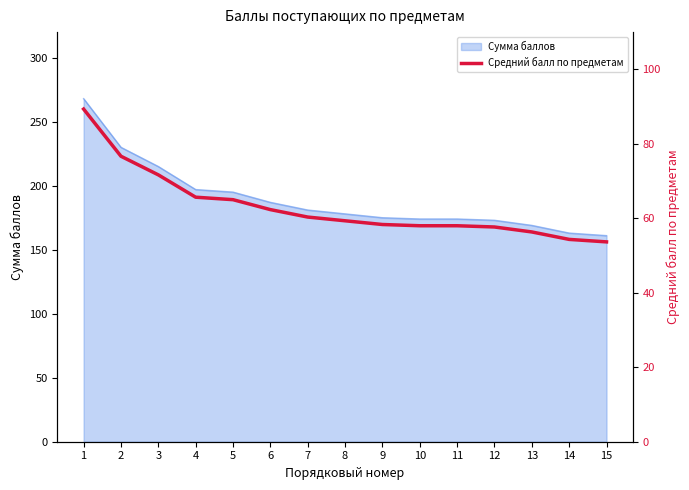

What is the sum of all values?

946.7